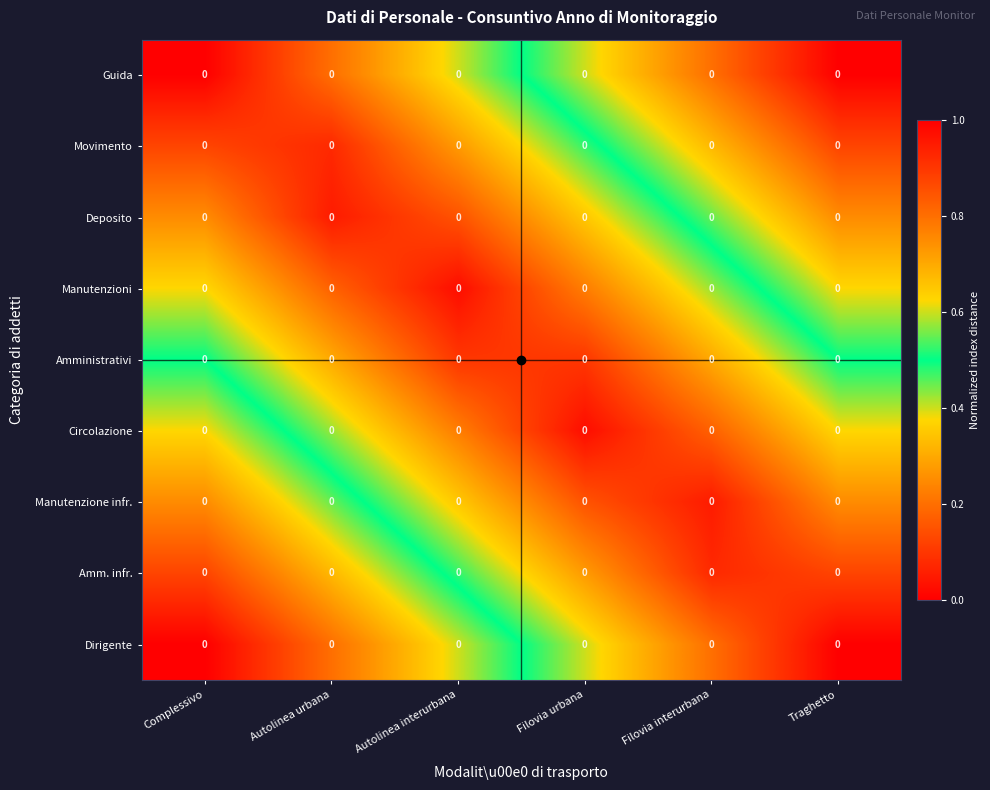

Reading right to left, extract all data points from this chart.

Guida: Traghetto=0.0	Filovia interurbana=0.0	Filovia urbana=0.0	Autolinea interurbana=0.0	Autolinea urbana=0.0	Complessivo=0.0
Movimento: Traghetto=0.0	Filovia interurbana=0.0	Filovia urbana=0.0	Autolinea interurbana=0.0	Autolinea urbana=0.0	Complessivo=0.0
Deposito: Traghetto=0.0	Filovia interurbana=0.0	Filovia urbana=0.0	Autolinea interurbana=0.0	Autolinea urbana=0.0	Complessivo=0.0
Manutenzioni: Traghetto=0.0	Filovia interurbana=0.0	Filovia urbana=0.0	Autolinea interurbana=0.0	Autolinea urbana=0.0	Complessivo=0.0
Amministrativi: Traghetto=0.0	Filovia interurbana=0.0	Filovia urbana=0.0	Autolinea interurbana=0.0	Autolinea urbana=0.0	Complessivo=0.0
Circolazione: Traghetto=0.0	Filovia interurbana=0.0	Filovia urbana=0.0	Autolinea interurbana=0.0	Autolinea urbana=0.0	Complessivo=0.0
Manutenzione infr.: Traghetto=0.0	Filovia interurbana=0.0	Filovia urbana=0.0	Autolinea interurbana=0.0	Autolinea urbana=0.0	Complessivo=0.0
Amm. infr.: Traghetto=0.0	Filovia interurbana=0.0	Filovia urbana=0.0	Autolinea interurbana=0.0	Autolinea urbana=0.0	Complessivo=0.0
Dirigente: Traghetto=0.0	Filovia interurbana=0.0	Filovia urbana=0.0	Autolinea interurbana=0.0	Autolinea urbana=0.0	Complessivo=0.0